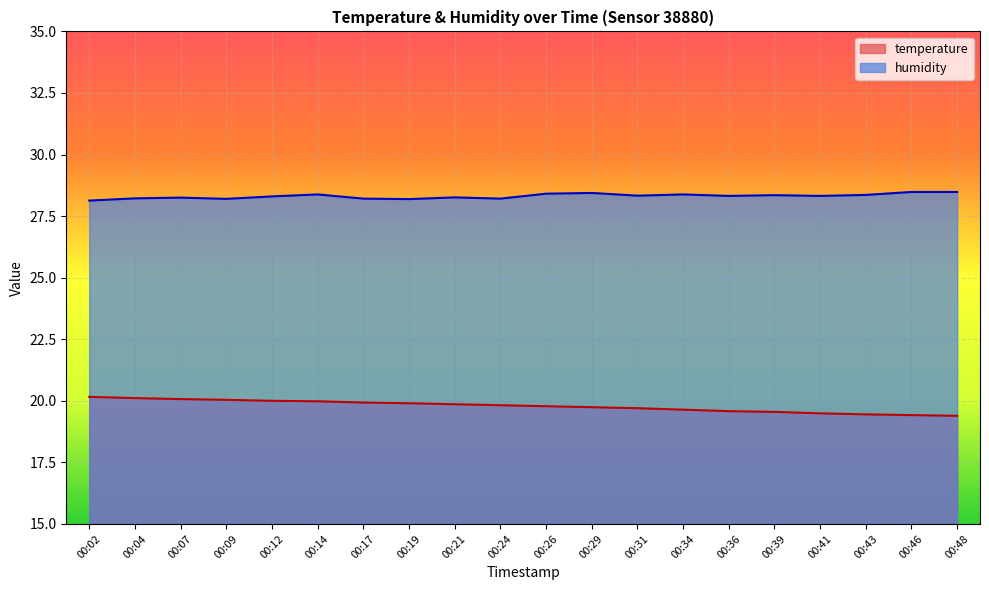

True or false: humidity and temperature intersect in this chart.

False